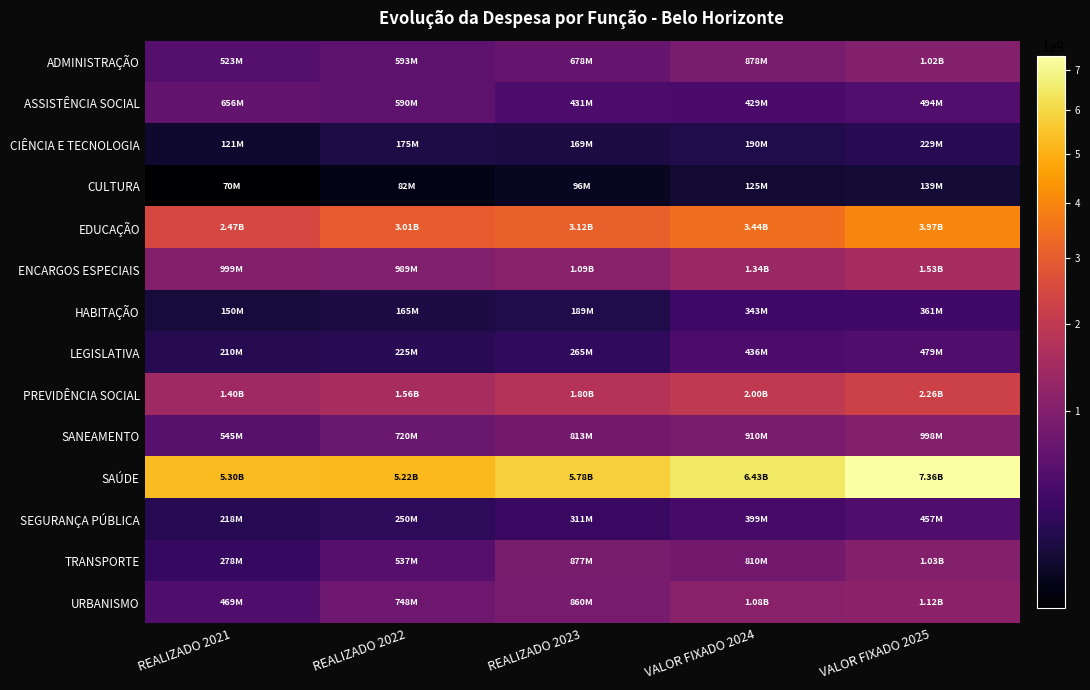

What is the maximum value shown in the chart?

7357601944.0